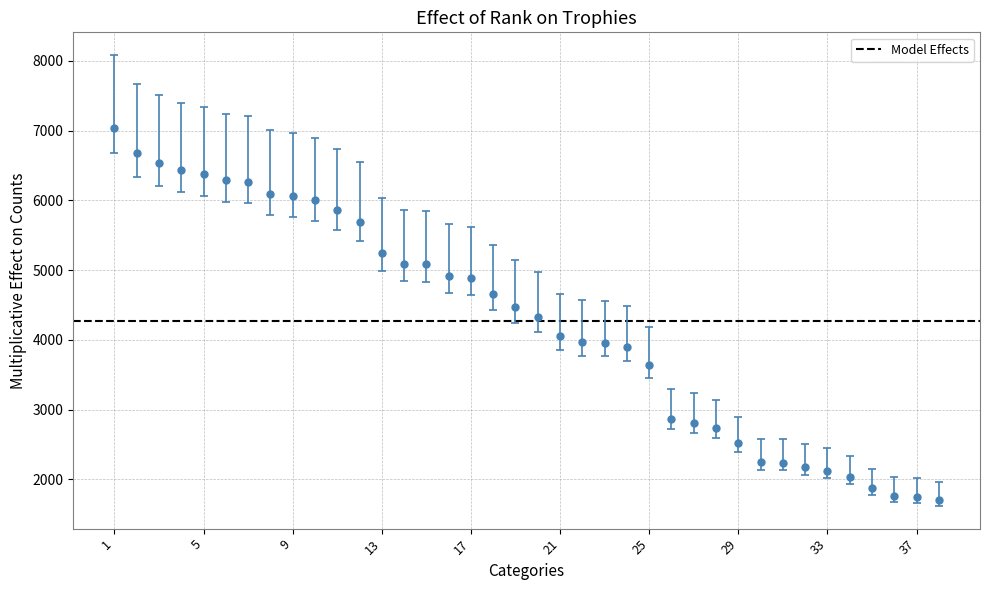

What is the difference between the second highest and minimum values?

4972